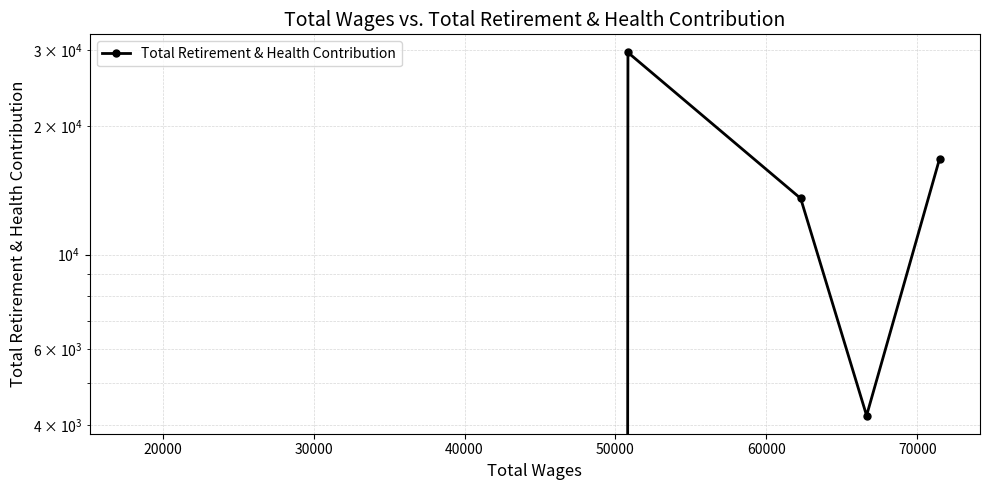

What is the change in value from 50000 to 70000?

+3211